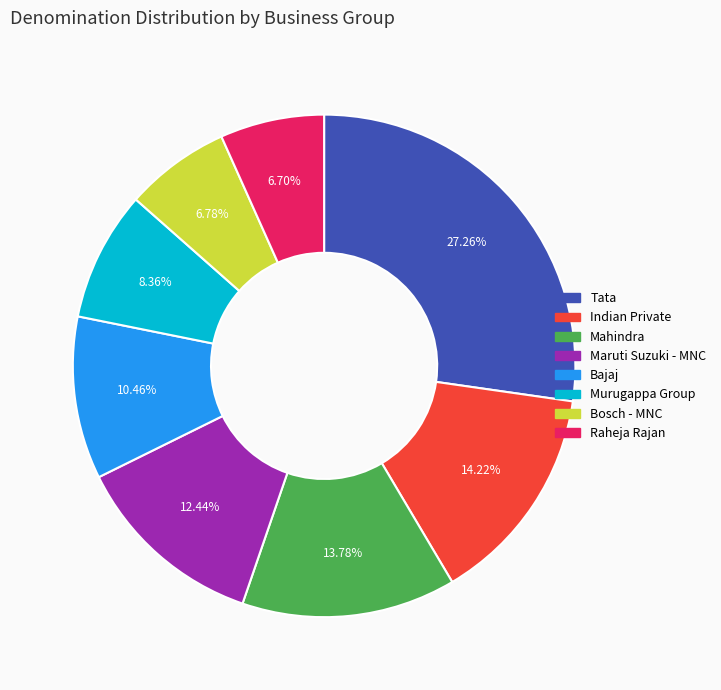

Which has a higher value, Maruti Suzuki - MNC or Bajaj?

Maruti Suzuki - MNC